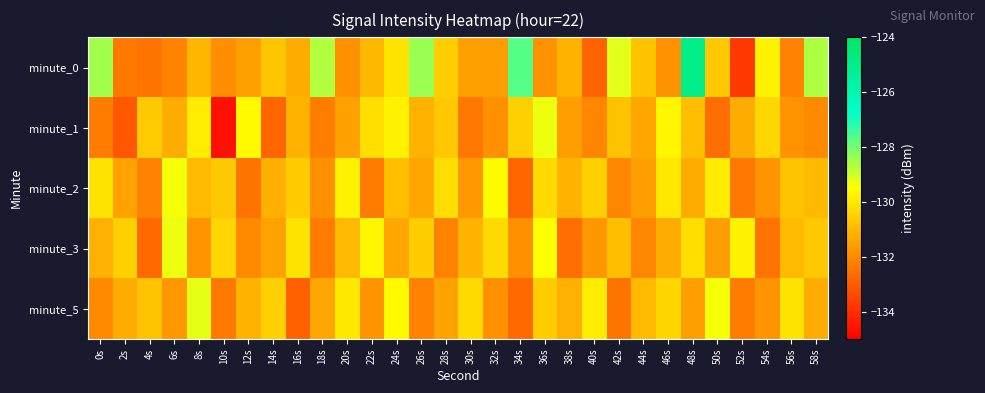

Reading left to right, list all the values displayed in this chart.

minute_0: 0s=-128.5	2s=-132.4	4s=-132.5	6s=-132.1	8s=-131.1	10s=-131.9	12s=-131.6	14s=-130.7	16s=-131.3	18s=-128.6	20s=-131.9	22s=-131.0	24s=-130.1	26s=-128.4	28s=-130.6	30s=-131.5	32s=-131.6	34s=-127.7	36s=-131.9	38s=-131.2	40s=-132.8	42s=-129.2	44s=-130.8	46s=-131.9	48s=-124.9	50s=-130.7	52s=-133.8	54s=-129.8	56s=-132.2	58s=-128.6
minute_1: 0s=-132.3	2s=-133.1	4s=-130.6	6s=-131.3	8s=-129.9	10s=-134.6	12s=-129.6	14s=-132.8	16s=-131.1	18s=-132.3	20s=-131.5	22s=-130.2	24s=-129.8	26s=-131.1	28s=-130.7	30s=-132.4	32s=-131.9	34s=-130.5	36s=-129.3	38s=-131.6	40s=-132.1	42s=-130.8	44s=-131.4	46s=-129.7	48s=-130.9	50s=-132.6	52s=-131.3	54s=-130.4	56s=-131.8	58s=-132.0
minute_2: 0s=-130.1	2s=-131.5	4s=-132.2	6s=-129.4	8s=-131.0	10s=-130.7	12s=-132.5	14s=-131.2	16s=-130.6	18s=-131.9	20s=-129.8	22s=-132.3	24s=-130.9	26s=-131.4	28s=-130.2	30s=-131.7	32s=-129.6	34s=-132.8	36s=-130.3	38s=-131.1	40s=-130.5	42s=-132.1	44s=-131.6	46s=-130.0	48s=-131.3	50s=-129.9	52s=-132.4	54s=-131.8	56s=-130.8	58s=-131.0
minute_3: 0s=-131.2	2s=-130.5	4s=-132.7	6s=-129.3	8s=-131.8	10s=-130.4	12s=-132.0	14s=-131.5	16s=-130.1	18s=-132.3	20s=-131.0	22s=-129.7	24s=-131.4	26s=-130.6	28s=-132.2	30s=-131.1	32s=-130.3	34s=-131.9	36s=-129.5	38s=-132.6	40s=-131.7	42s=-130.9	44s=-132.1	46s=-131.3	48s=-130.2	50s=-131.6	52s=-129.8	54s=-132.5	56s=-131.0	58s=-130.7
minute_5: 0s=-132.0	2s=-131.3	4s=-130.8	6s=-131.7	8s=-129.2	10s=-132.4	12s=-131.1	14s=-130.5	16s=-132.9	18s=-131.4	20s=-130.0	22s=-131.8	24s=-129.6	26s=-132.2	28s=-131.5	30s=-130.3	32s=-131.9	34s=-132.7	36s=-130.6	38s=-131.2	40s=-129.9	42s=-132.5	44s=-131.0	46s=-130.4	48s=-131.6	50s=-129.4	52s=-132.3	54s=-131.8	56s=-130.1	58s=-131.3